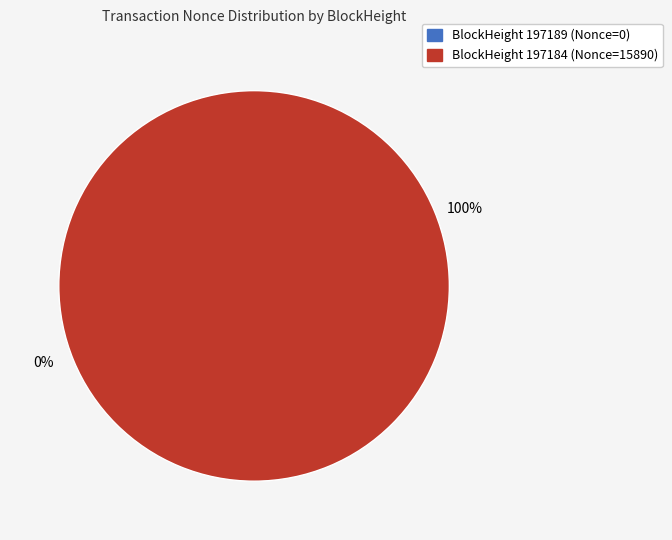

To the nearest percent, what portion does 197184 represent?

100%